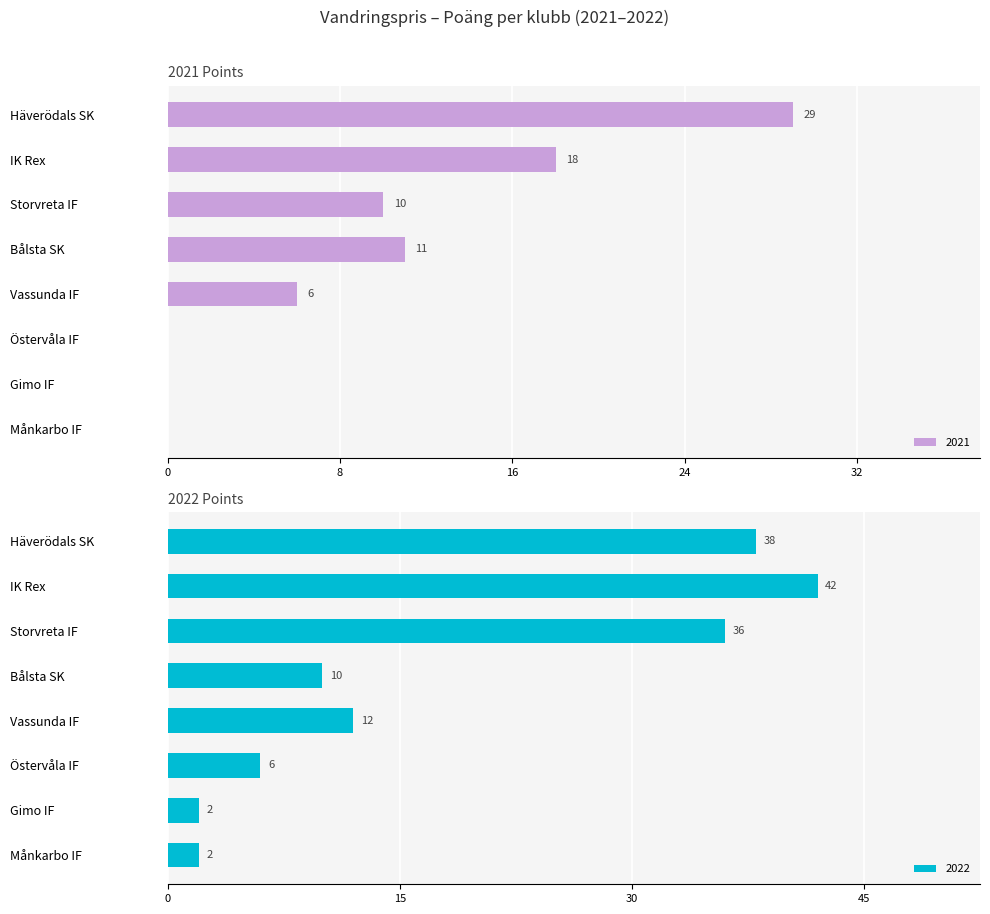

What is the label of the 7th bar from the left?

Gimo IF